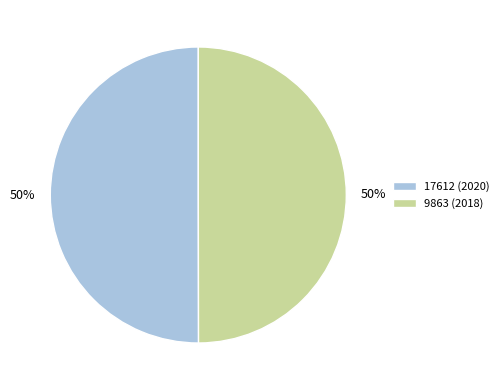

What is the ratio of the value at 17612 (2020) to the value at 9863 (2018)?

1.0